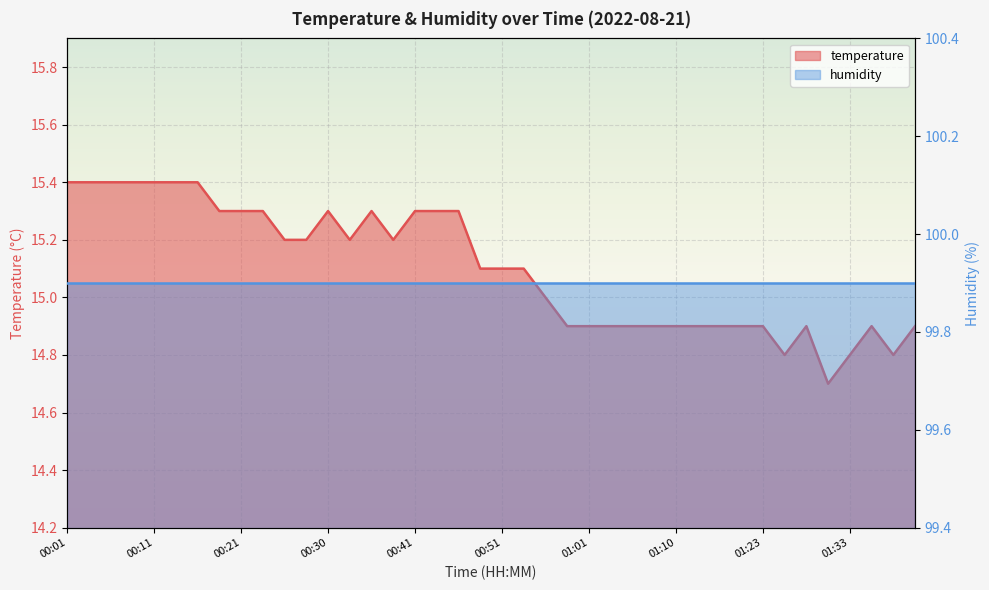

List the labels in order of value, largest first.

00:01, 00:03, 00:06, 00:08, 00:11, 00:13, 00:16, 00:18, 00:21, 00:23, 00:30, 00:35, 00:41, 00:43, 00:46, 00:25, 00:28, 00:33, 00:38, 00:48, 00:51, 00:53, 00:56, 00:58, 01:01, 01:03, 01:06, 01:08, 01:10, 01:13, 01:15, 01:18, 01:23, 01:28, 01:35, 01:40, 01:25, 01:33, 01:38, 01:30